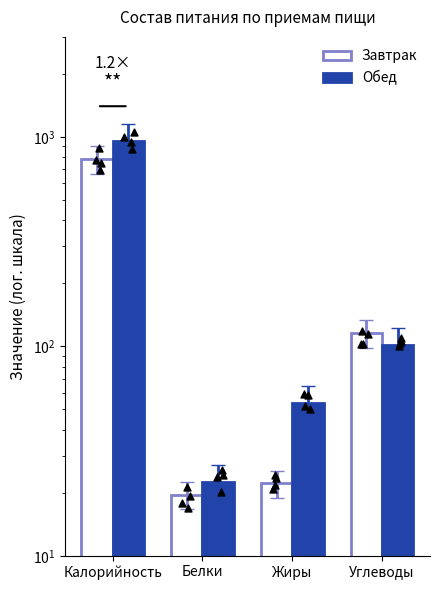

What are all the series names shown in the legend?

Завтрак, Обед